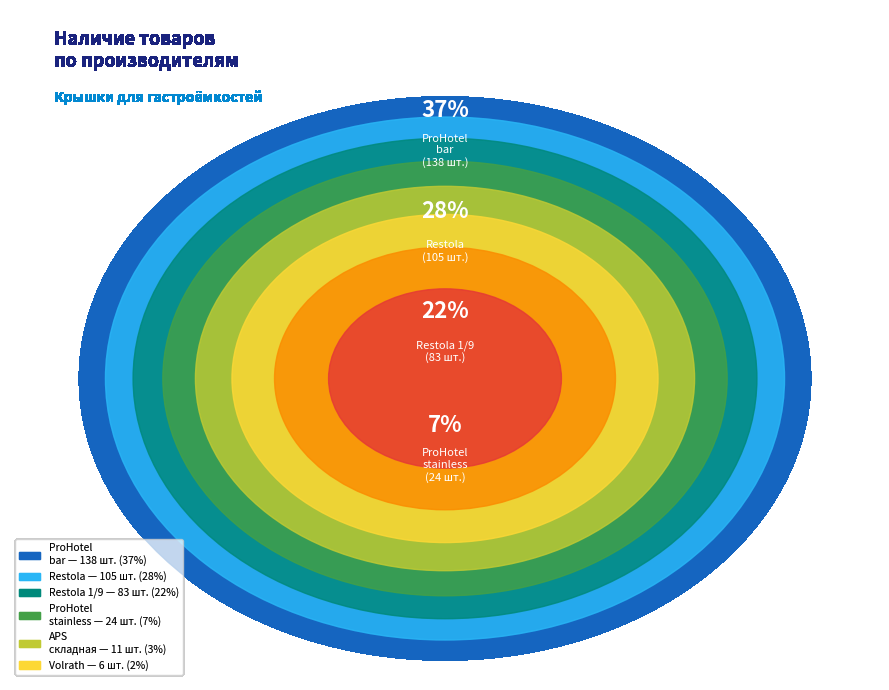

The APS 1/2 (1) slice represents 1% of the pie. True or false?

False